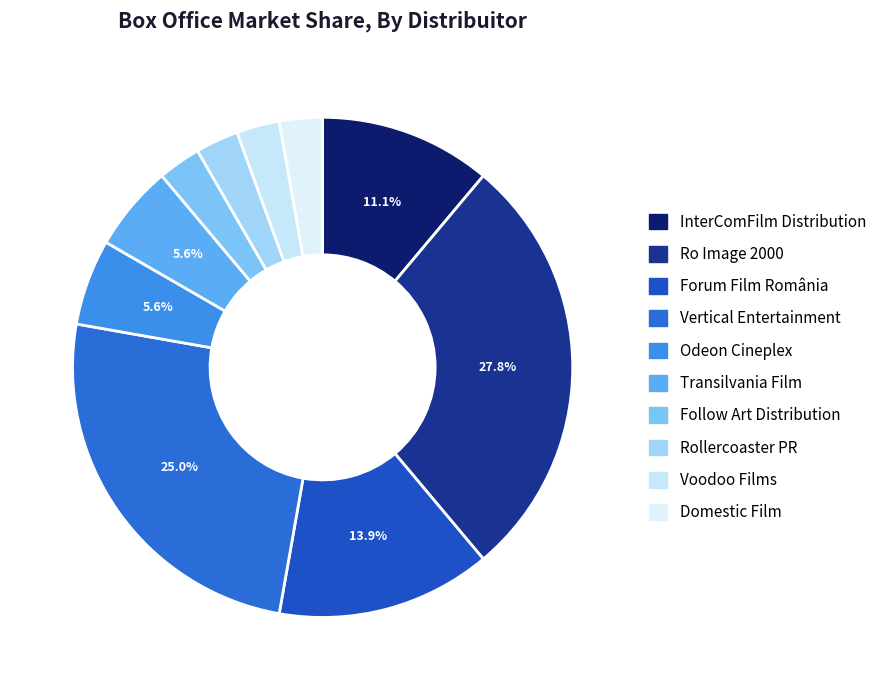

Does Domestic Film represent more than half of the total?

No